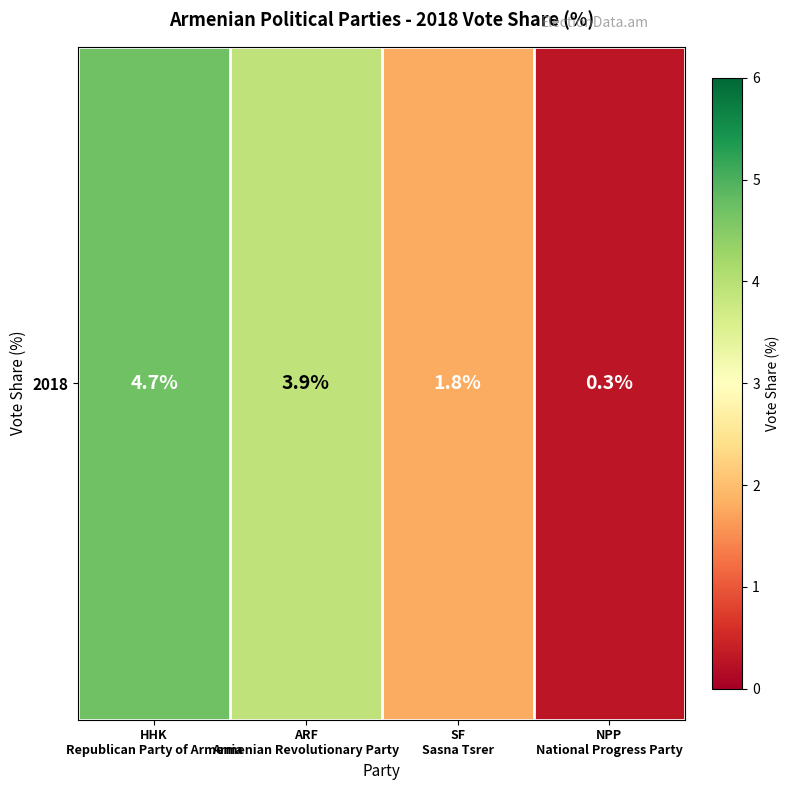

What is the sum of all values?

10.7